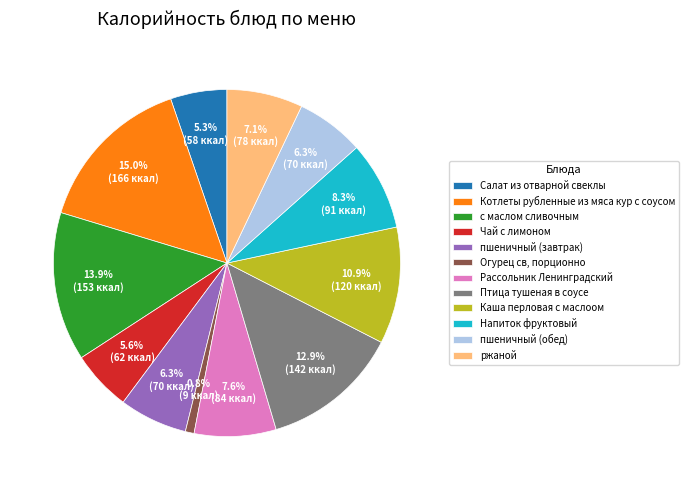

How many segments does this pie chart have?

12